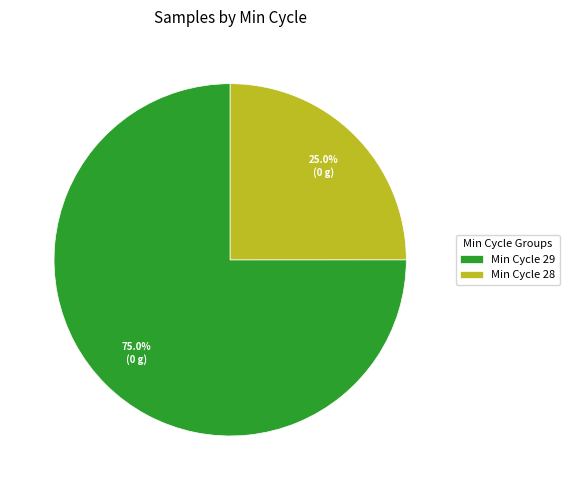

Rank the categories by value from lowest to highest.

Min Cycle 28, Min Cycle 29